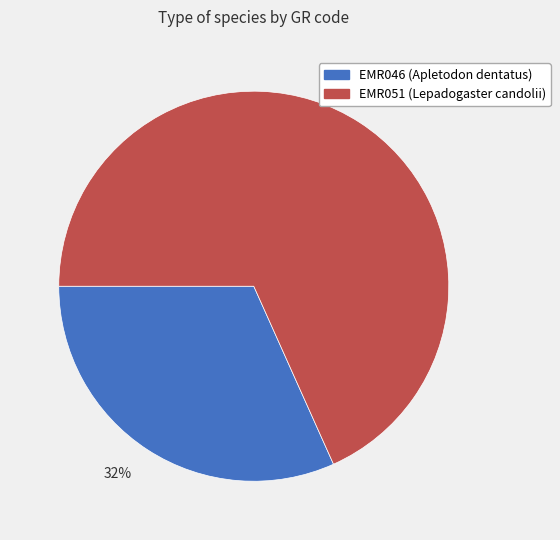

To the nearest percent, what percentage of the pie is EMR051?

68%